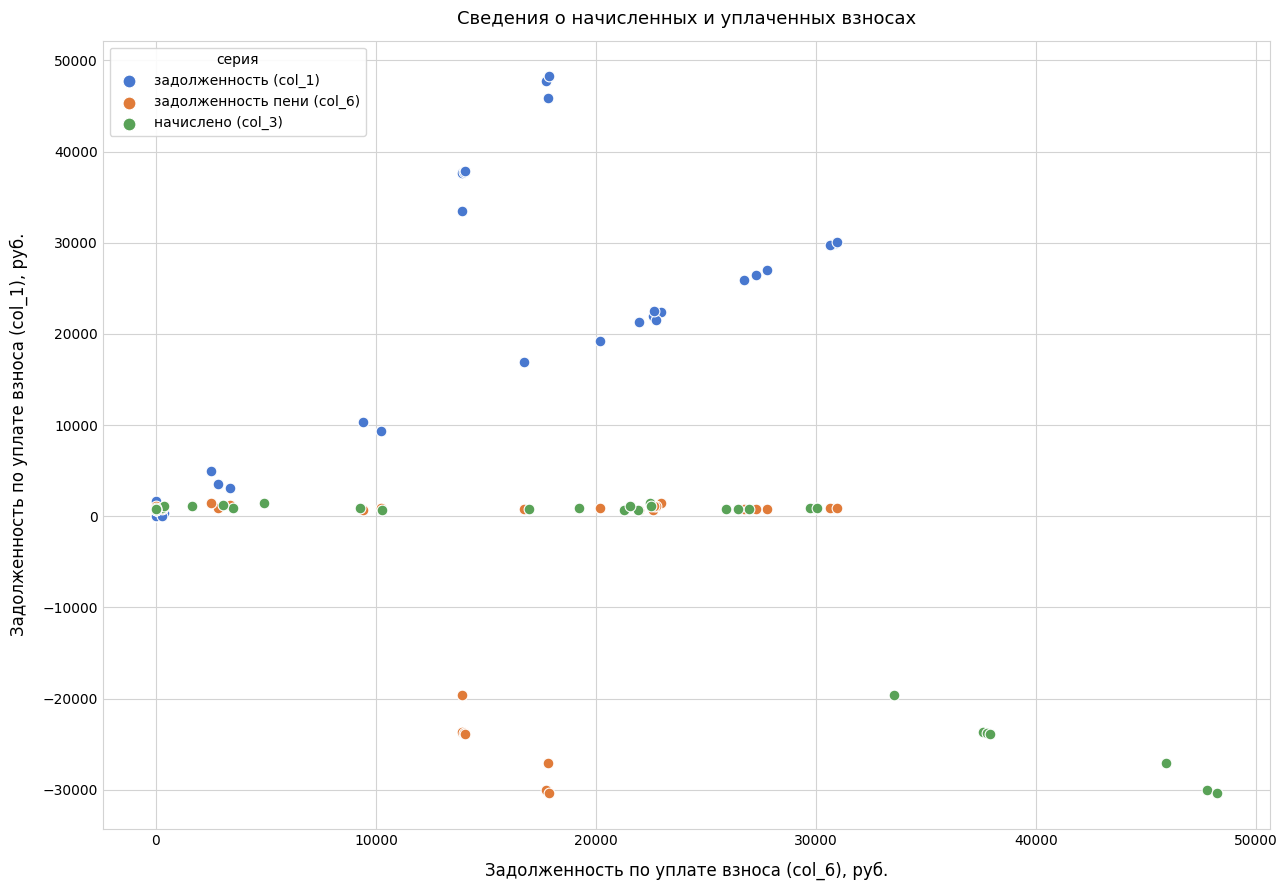

Which series contains the highest Y value?

задолженность (col_1)